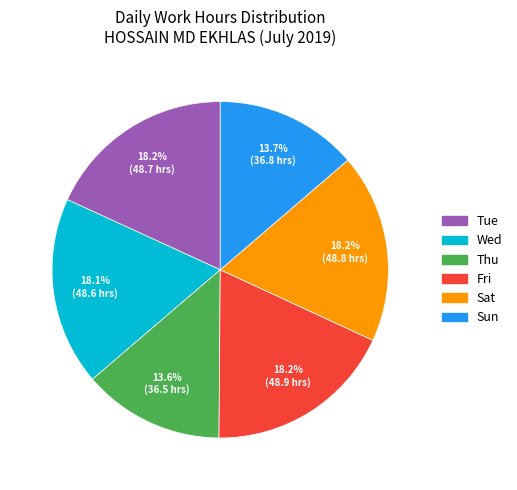

Does Tue account for over 50% of the chart?

No